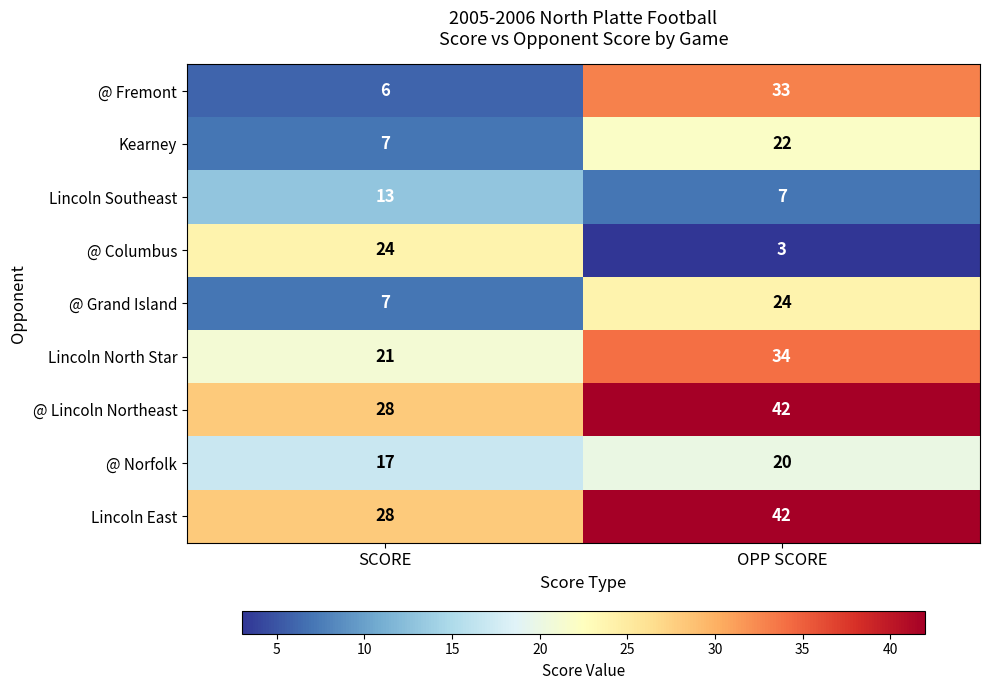

What is the difference between the @ Grand Island values at OPP SCORE and SCORE?

17